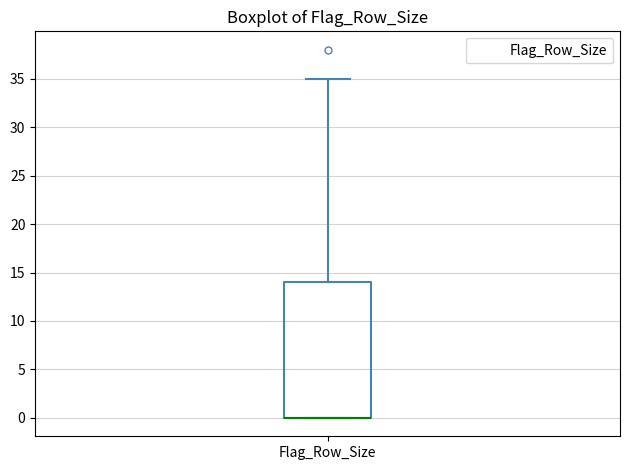

Read this box plot against the y-axis: the position of the median line, the range covered by the box, and the ends of both whiskers. The values are not printed on the chart, so give them approximately, as read against the axis.

median 0 (drawn on the box's lower edge), box 0 to 14, whiskers 0 to 35